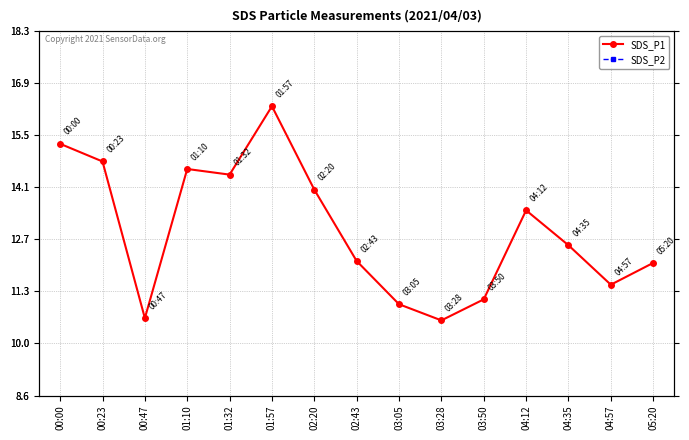

Reading left to right, extract all data points from this chart.

SDS_P1: 00:00=15.3	00:23=14.8	00:47=10.6	01:10=14.6	01:32=14.4	01:57=16.3	02:20=14.1	02:43=12.2	03:05=11.0	03:28=10.6	03:50=11.1	04:12=13.5	04:35=12.6	04:57=11.5	05:20=12.1
SDS_P2: 00:00=6.7	00:23=7.7	00:47=6.3	01:10=6.7	01:32=7.1	01:57=6.7	02:20=6.4	02:43=6.5	03:05=6.0	03:28=6.7	03:50=6.2	04:12=6.7	04:35=6.5	04:57=6.5	05:20=6.8